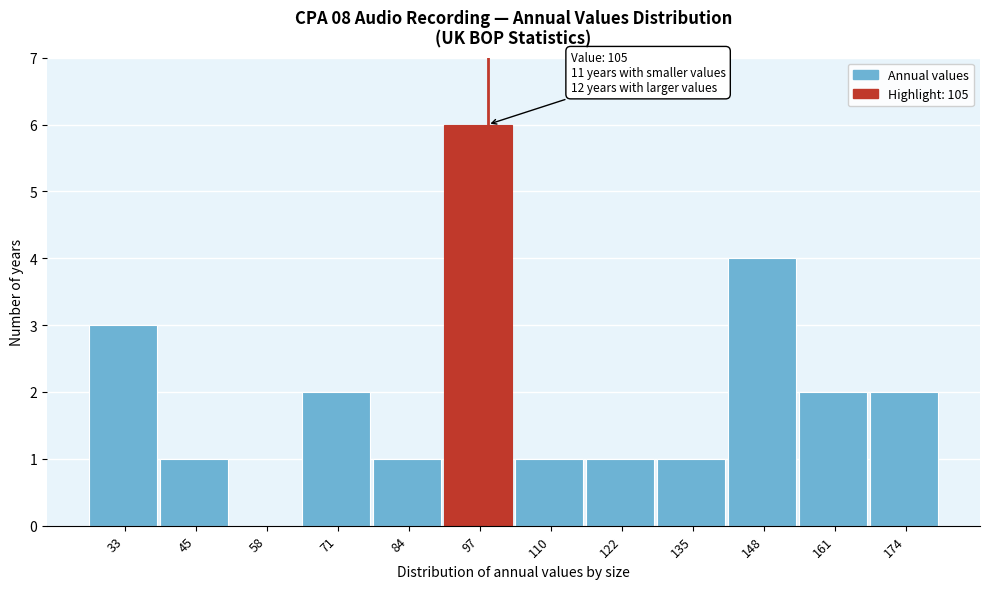

Read the value at 97.

6